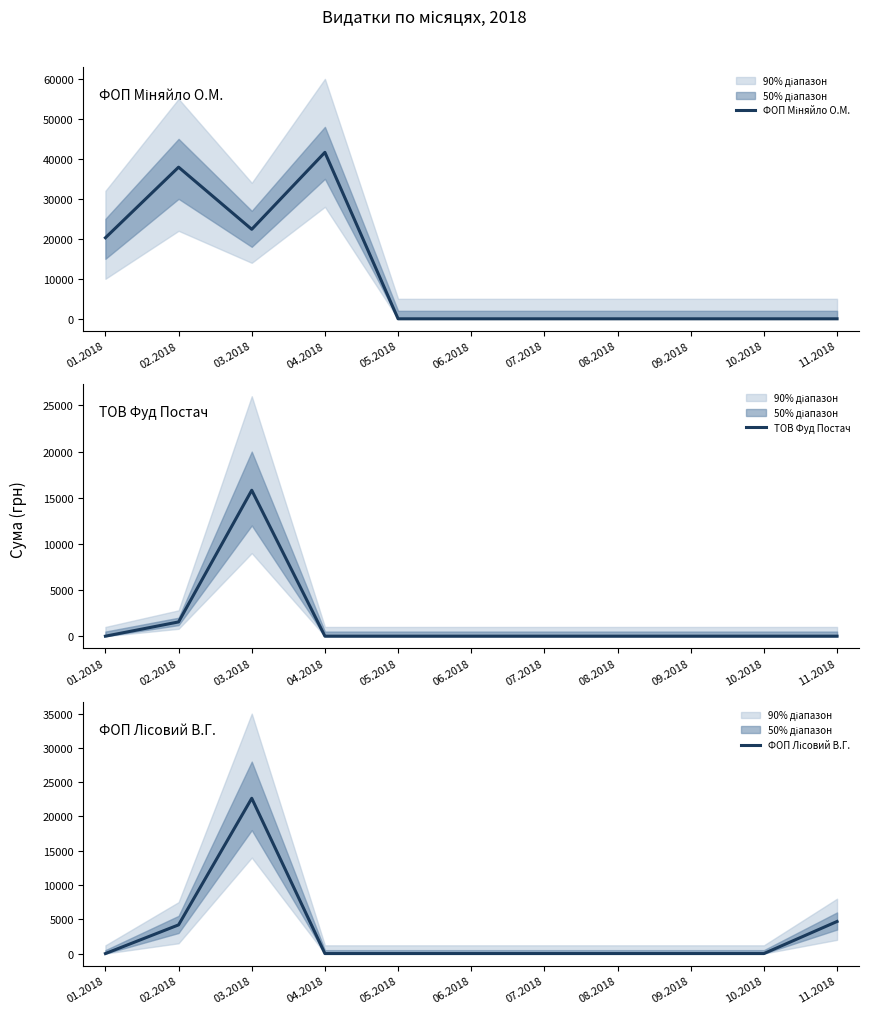

What are all the series names shown in the legend?

ФОП Міняйло О.М., ТОВ Фуд Постач, ФОП Лісовий В.Г.